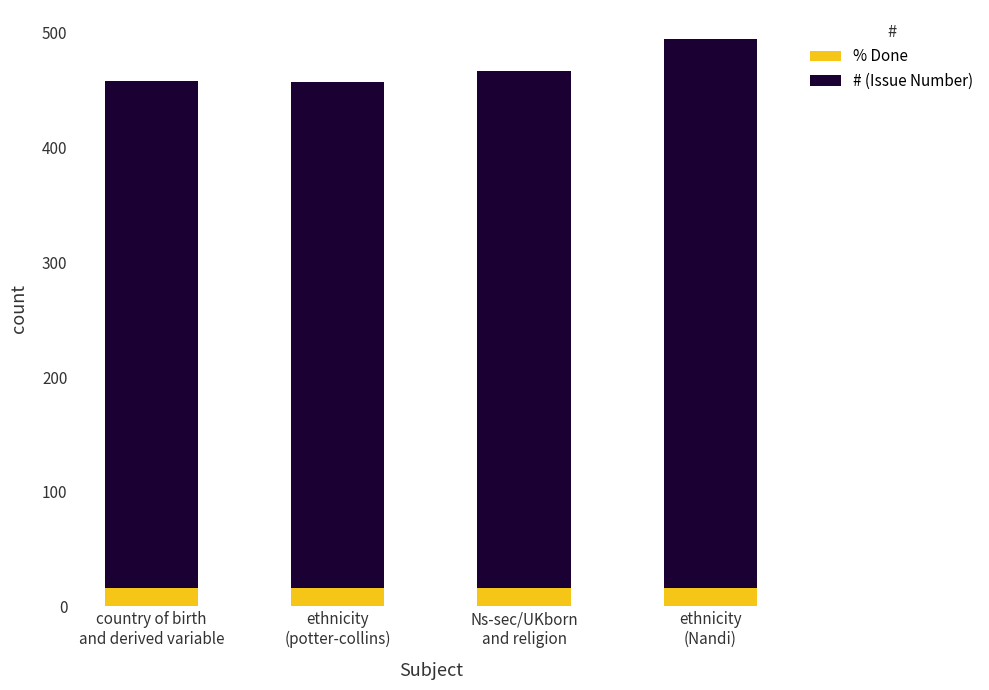

Reading left to right, list the values for the % Done series.

16	16	16	16